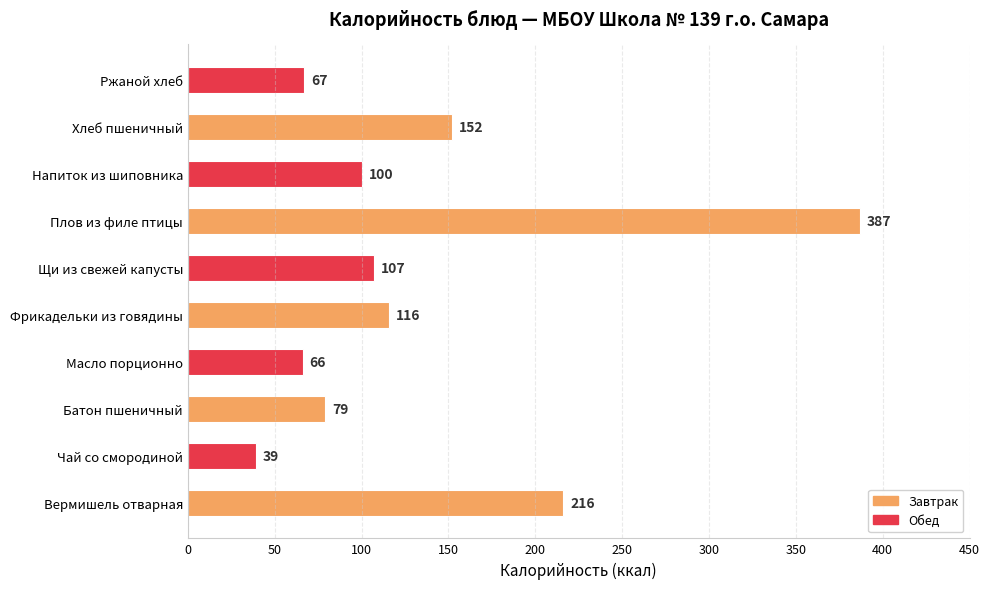

How many bars are there in total?

10